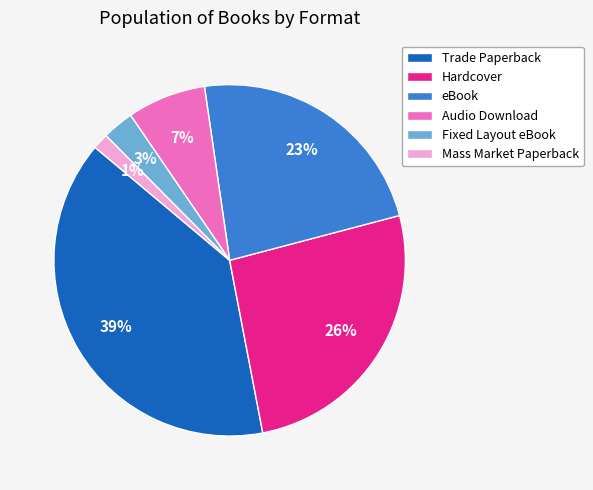

What percentage is the eBook slice, to the nearest percent?

23%